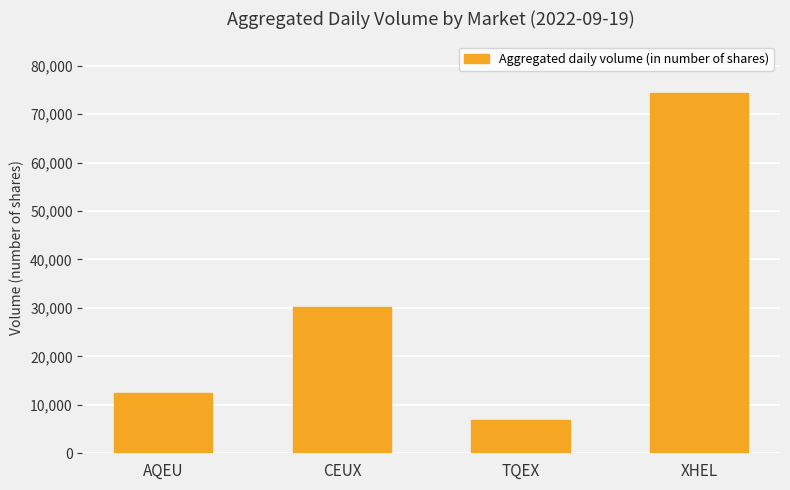

Reading left to right, extract all data points from this chart.

AQEU=12447	CEUX=30214	TQEX=6880	XHEL=74398